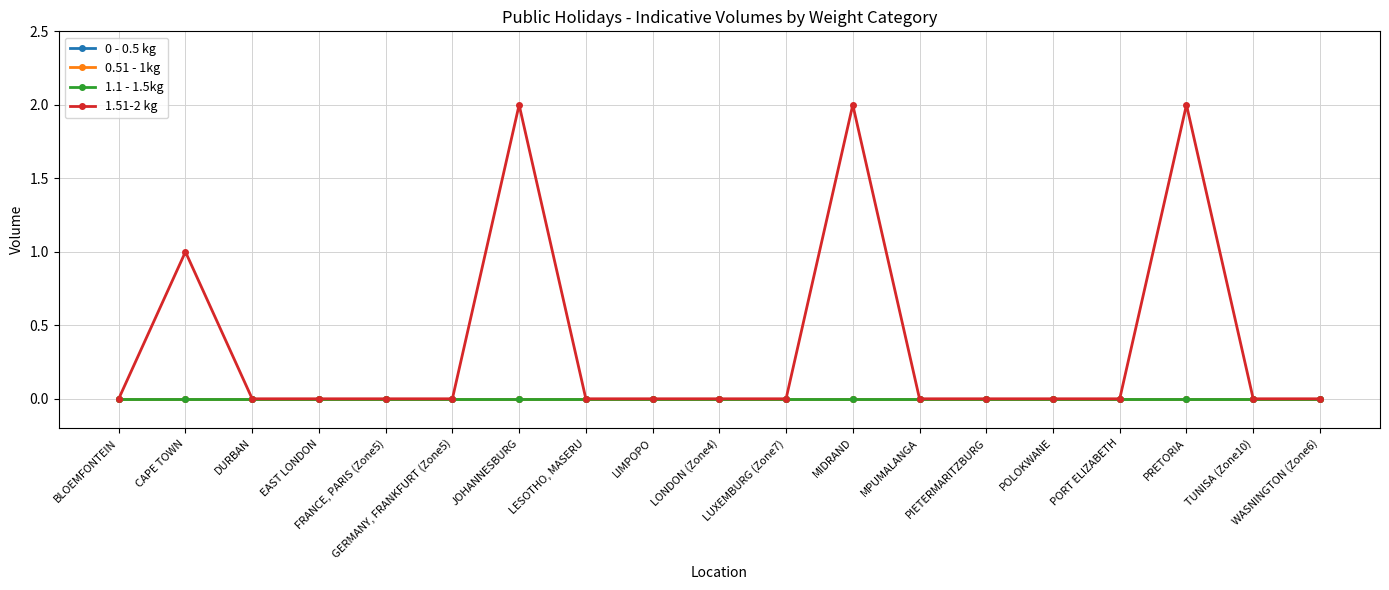

True or false: 1.51-2 kg and 0.51 - 1kg cross at least once.

False